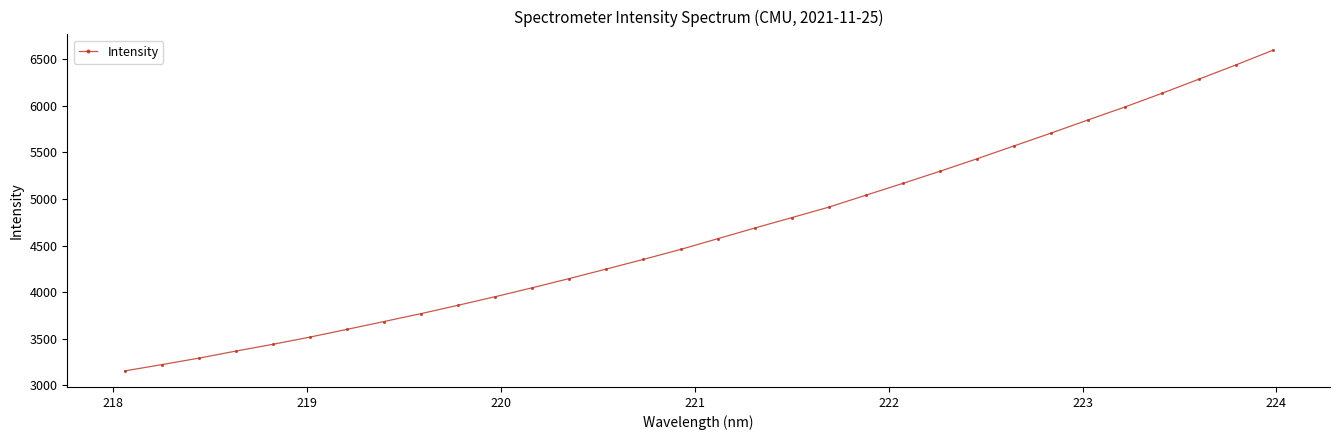

What is the maximum value shown in the chart?

6593.4